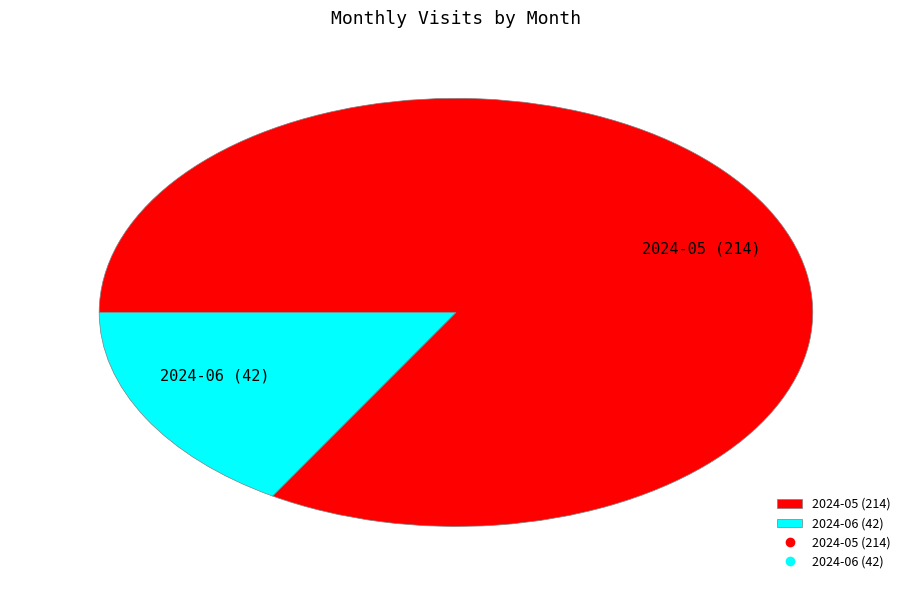

Between 2024-05 (214) and 2024-06 (42), which is larger?

2024-05 (214)